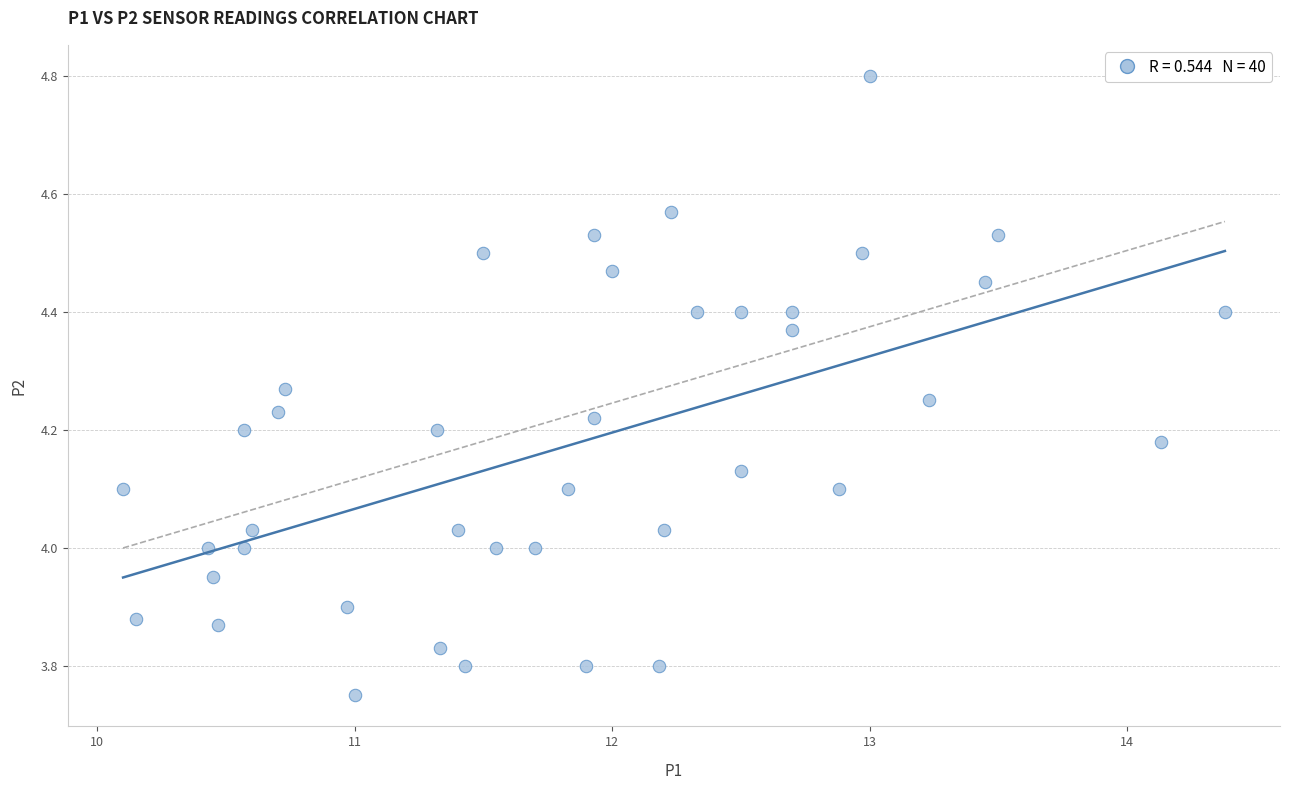

How many points are shown in the scatter plot?

40